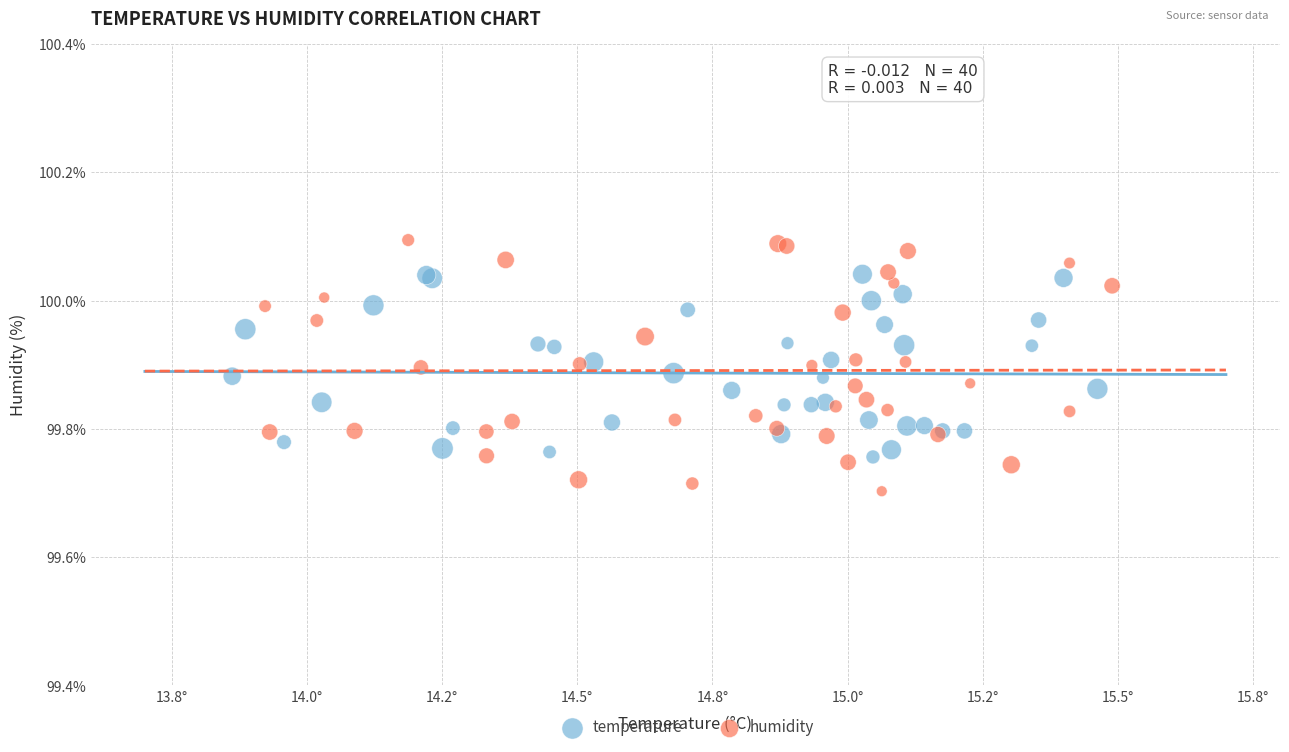

Which series reaches the maximum Y coordinate?

humidity